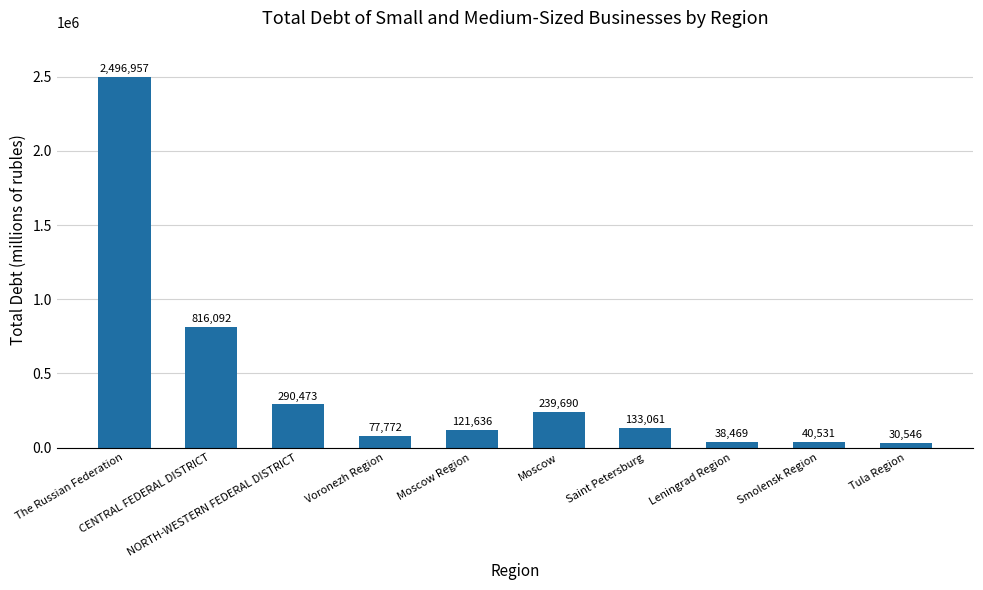

Are the bars grouped side by side (vs. stacked)?

No